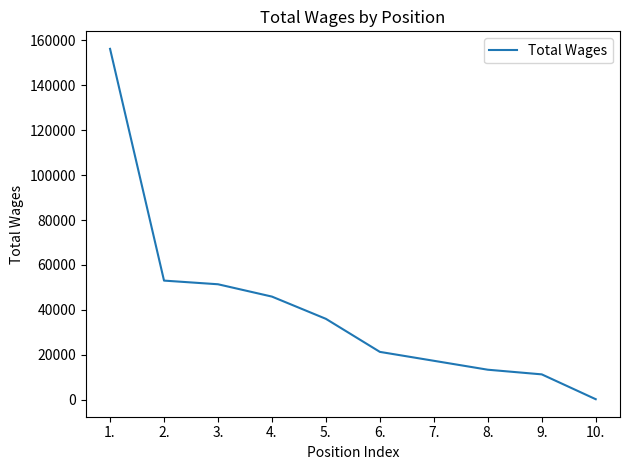

Is it true that the value at 1. is 56983?

False